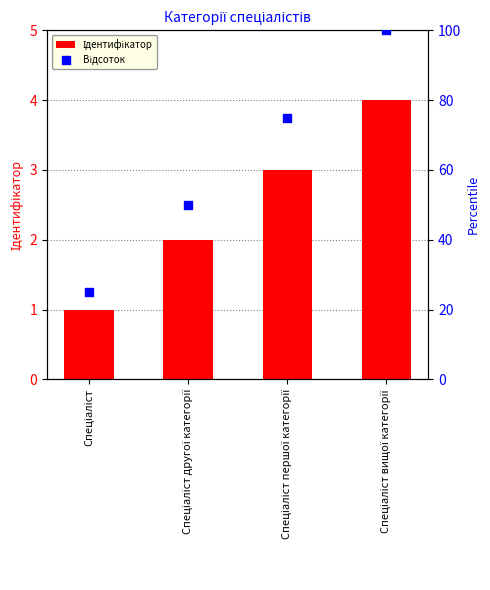

At how many categories does at least one series exceed 70?

2